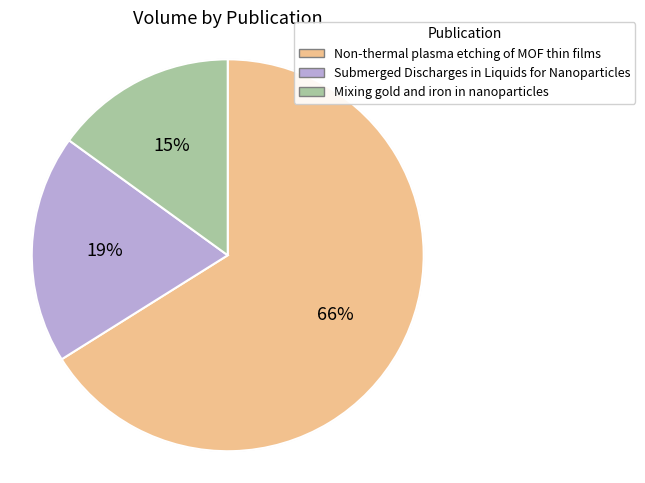

To the nearest percent, what portion does Non-thermal plasma etching of MOF thin films represent?

66%